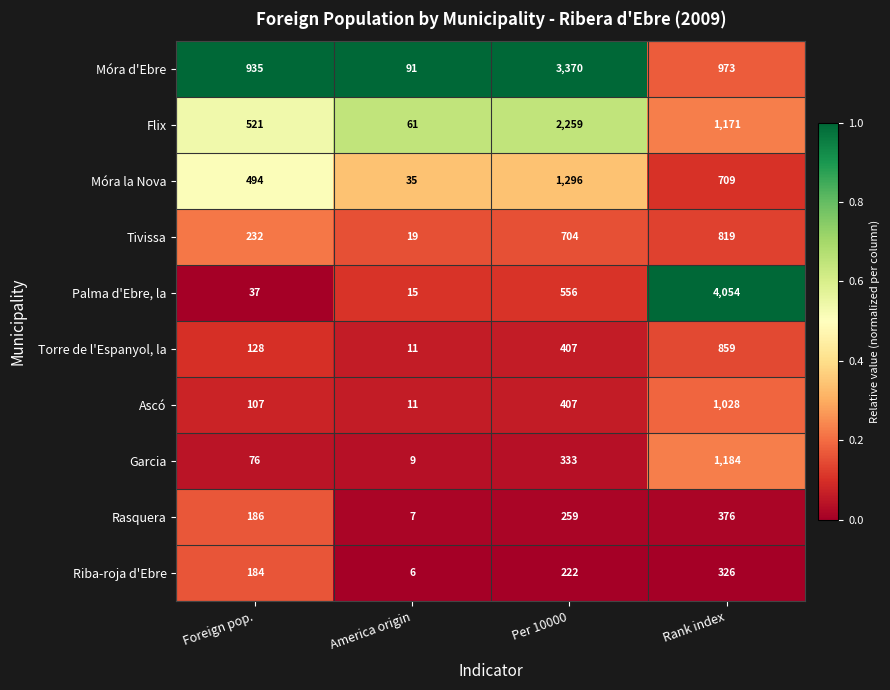

At which category does the chart reach its minimum across all series?

America origin